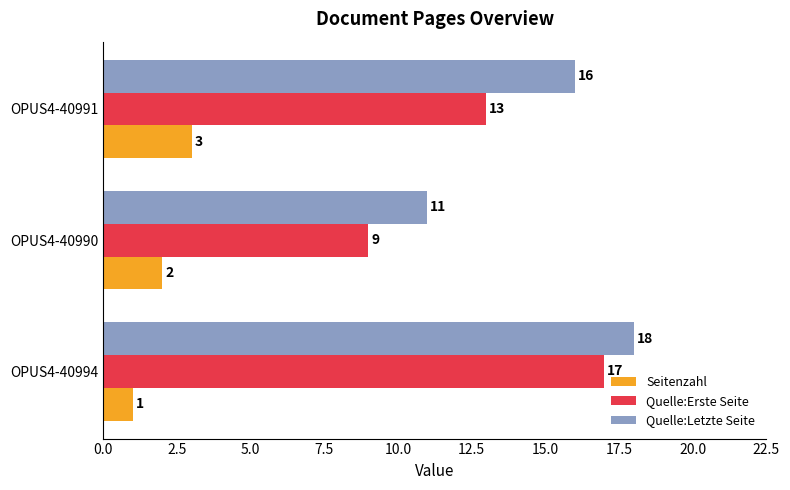

What is the spread (max minus min) of values at OPUS4-40991?

13